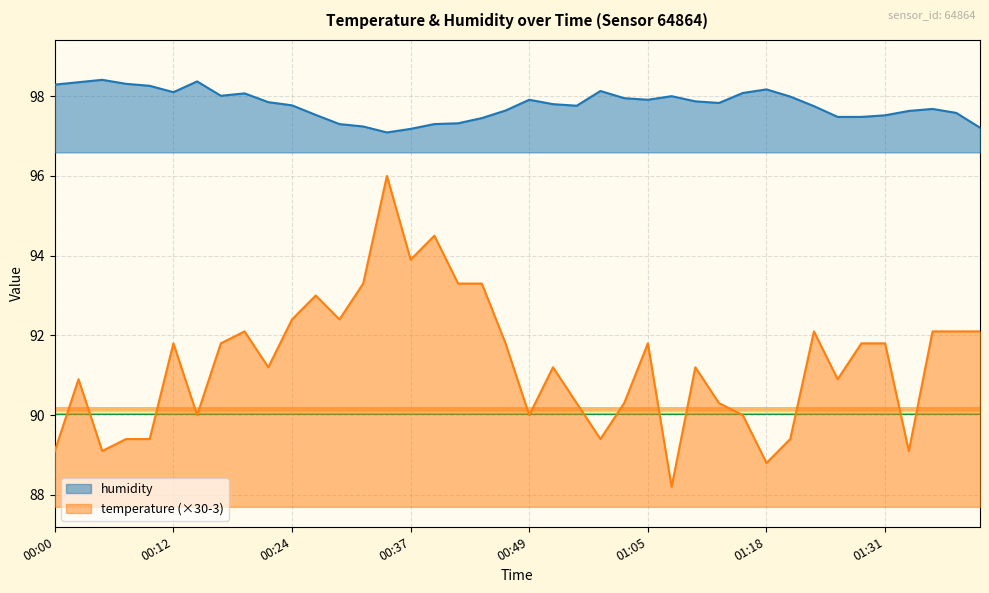

What is the sum of all temperature values?

3651.6